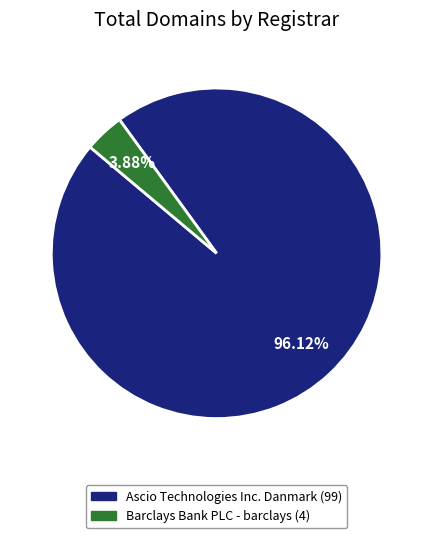

Is there a majority slice in this chart?

Yes